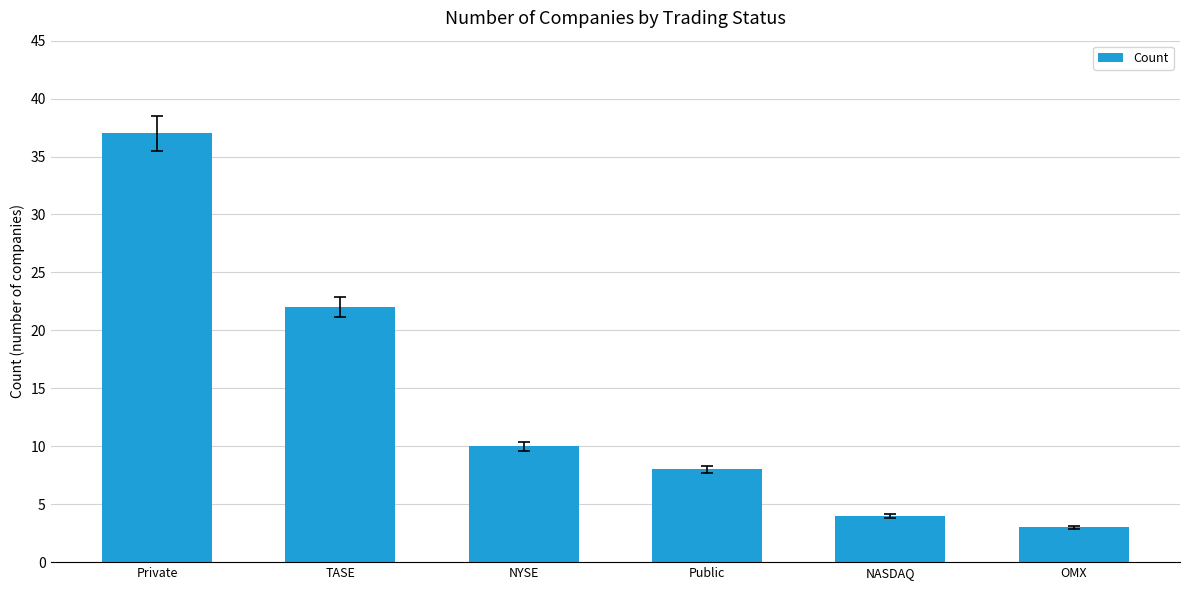

How many bars are there in total?

6